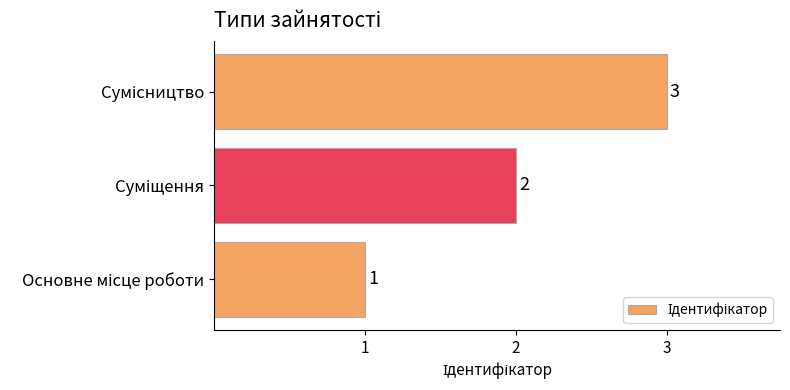

What is the maximum value shown in the chart?

3